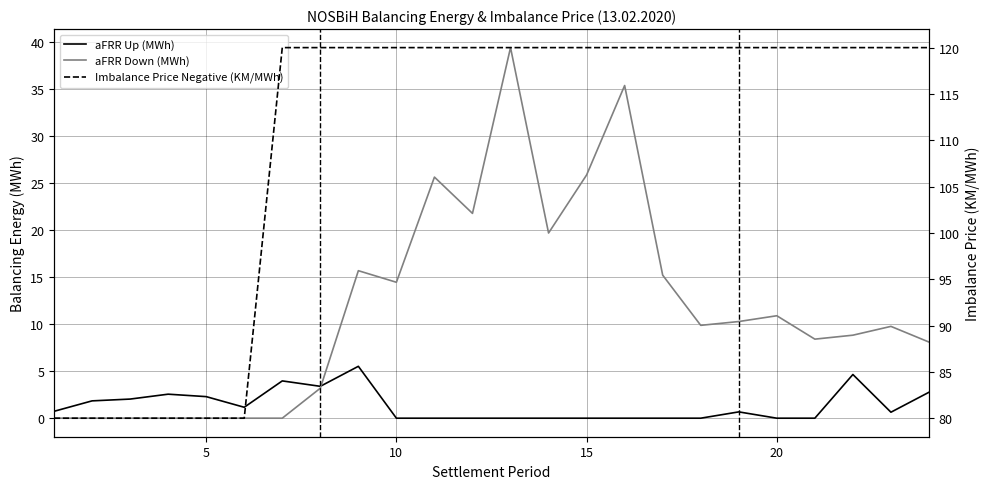

Does the chart display data point markers on the line(s)?

No